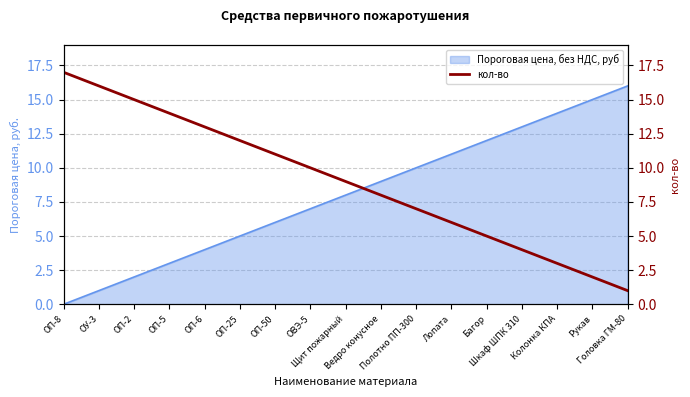

At which label is the value closest to 9?

Щит пожарный